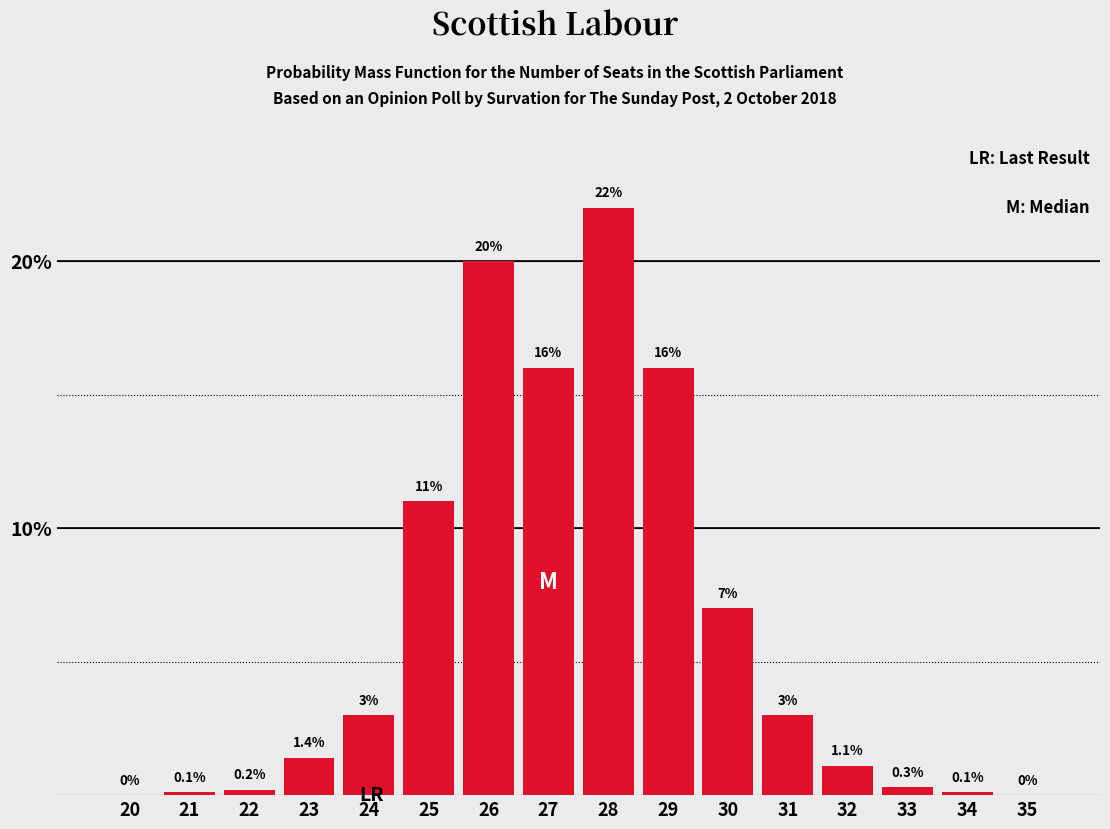

Reading left to right, list all the values displayed in this chart.

20=0.0	21=0.1	22=0.2	23=1.4	24=3.0	25=11.0	26=20.0	27=16.0	28=22.0	29=16.0	30=7.0	31=3.0	32=1.1	33=0.3	34=0.1	35=0.0